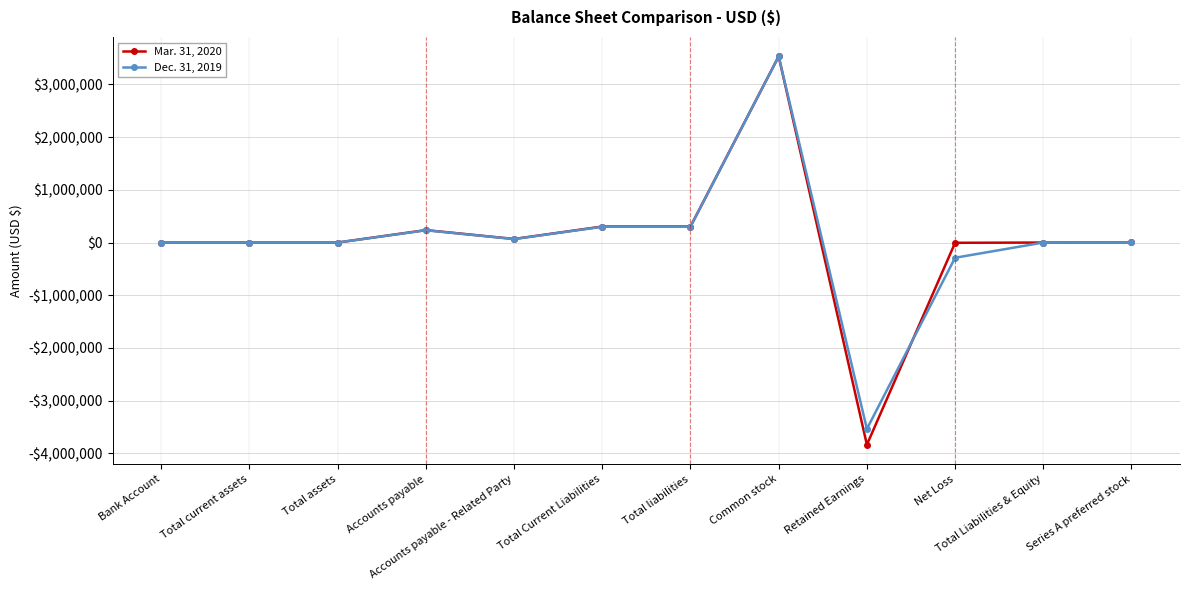

Between which two adjacent categories do Mar. 31, 2020 and Dec. 31, 2019 first intersect?

Retained Earnings and Net Loss